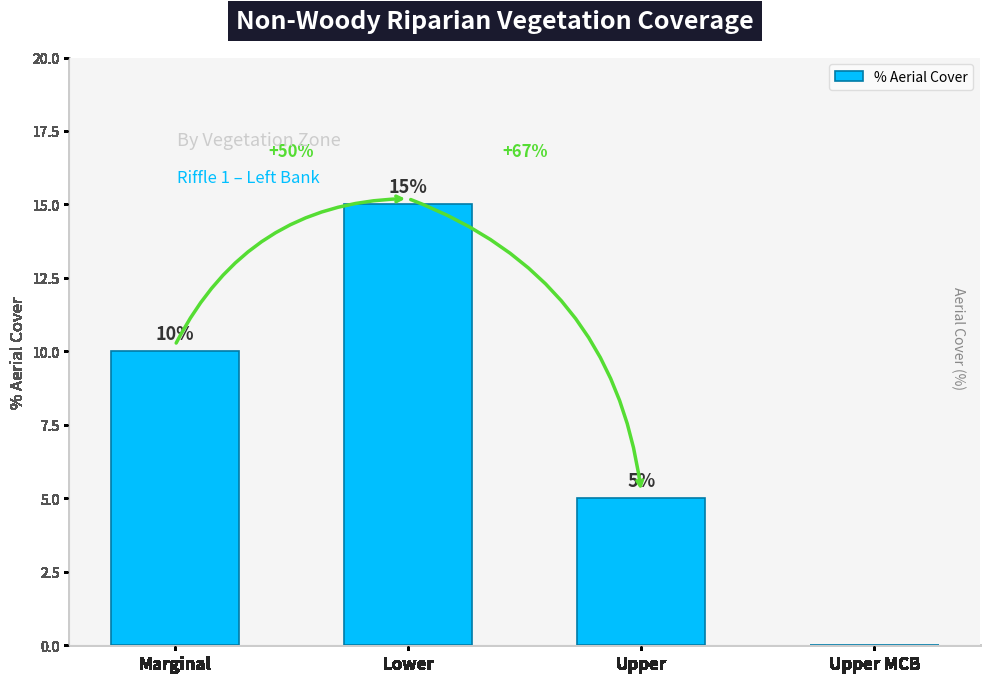

Count the number of data series in this chart.

1